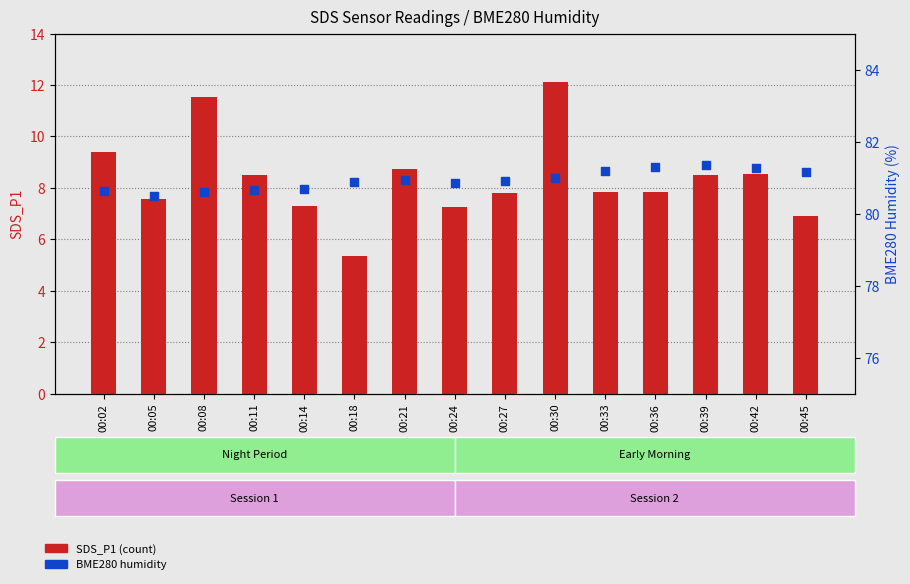

At which category is the sum across all series the highest?

00:30